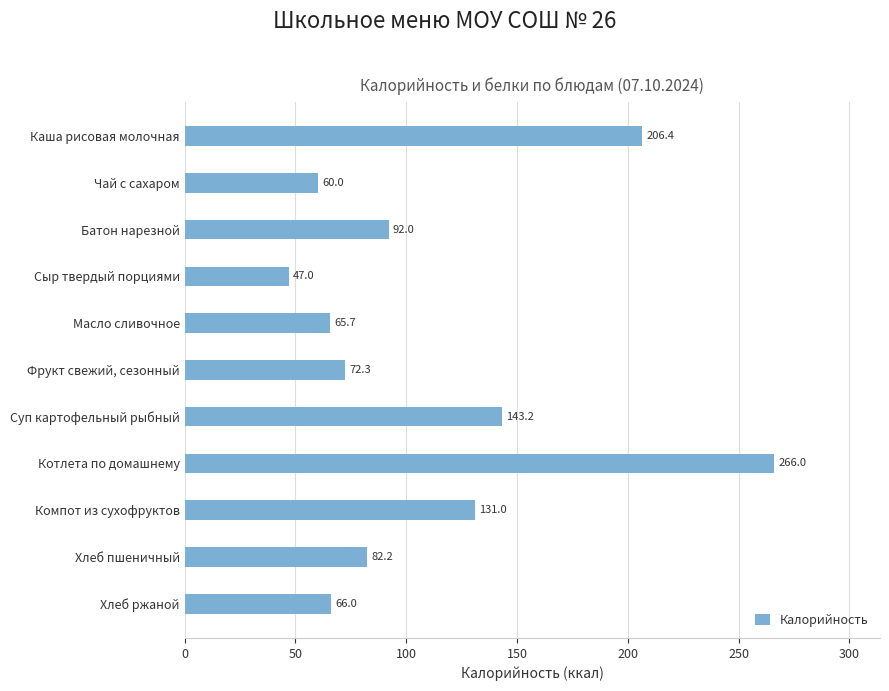

How many bars are there in total?

11